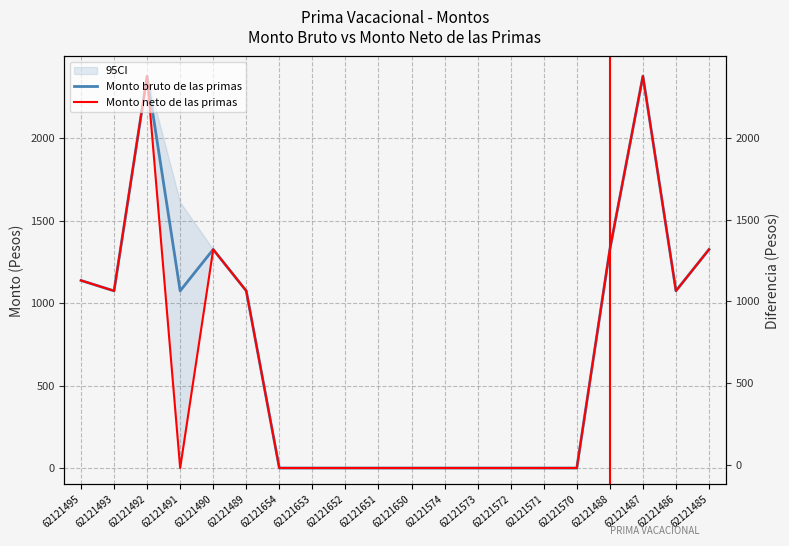

Does the chart display data point markers on the line(s)?

No